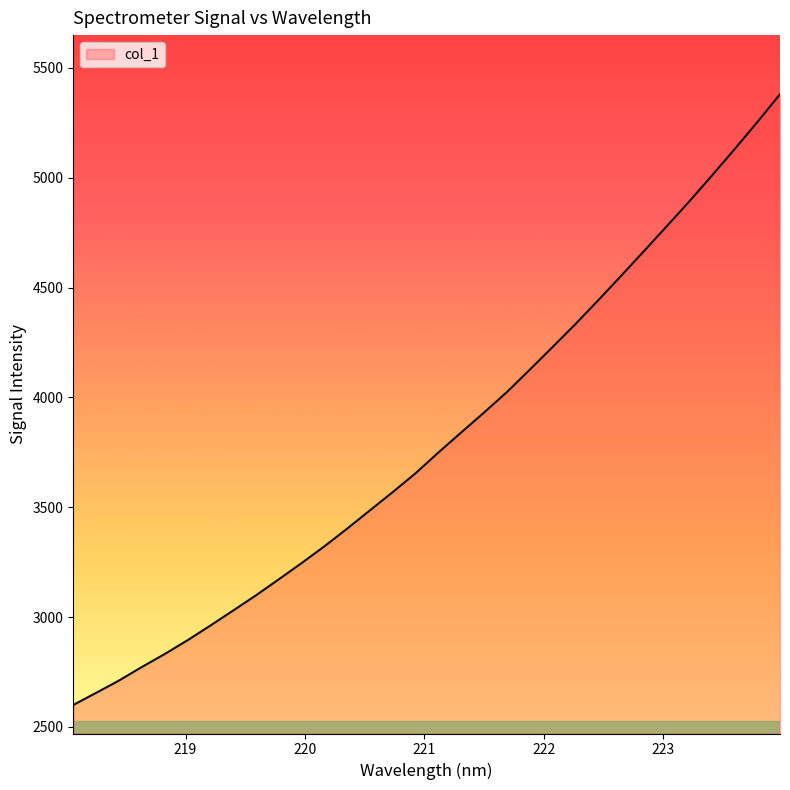

What is the maximum value shown in the chart?

5379.8